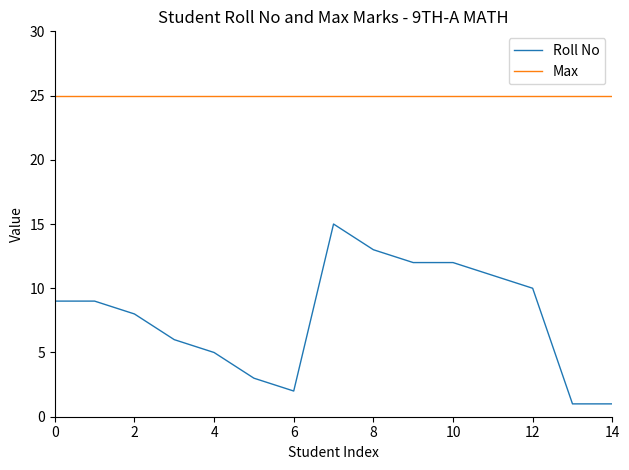

How many distinct data groups are displayed?

2